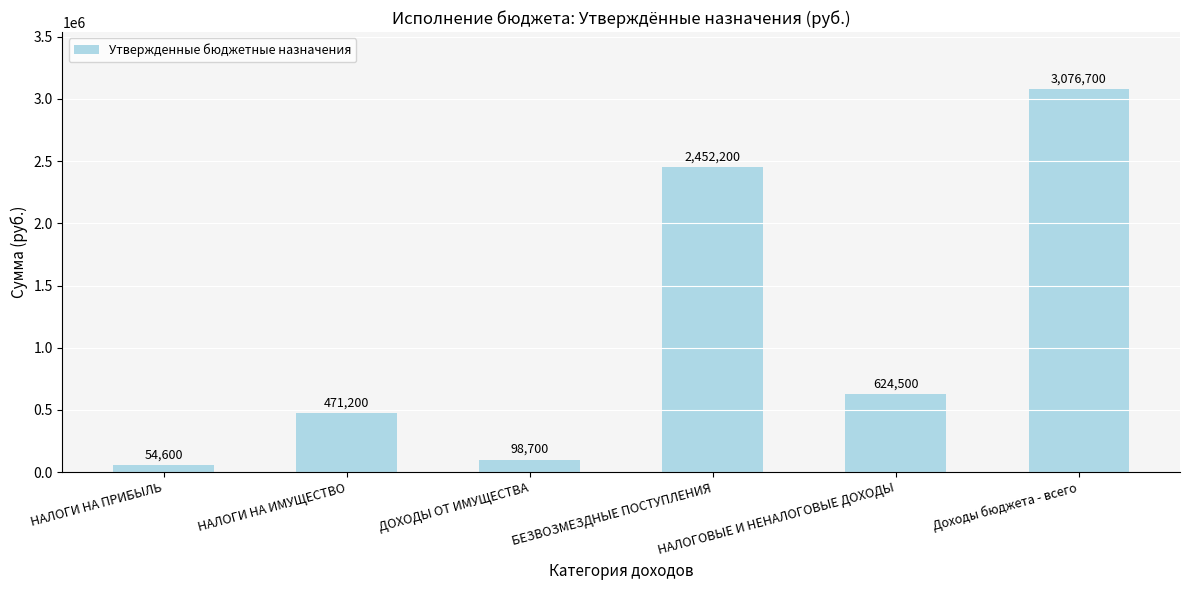

What is the smallest value displayed?

54600